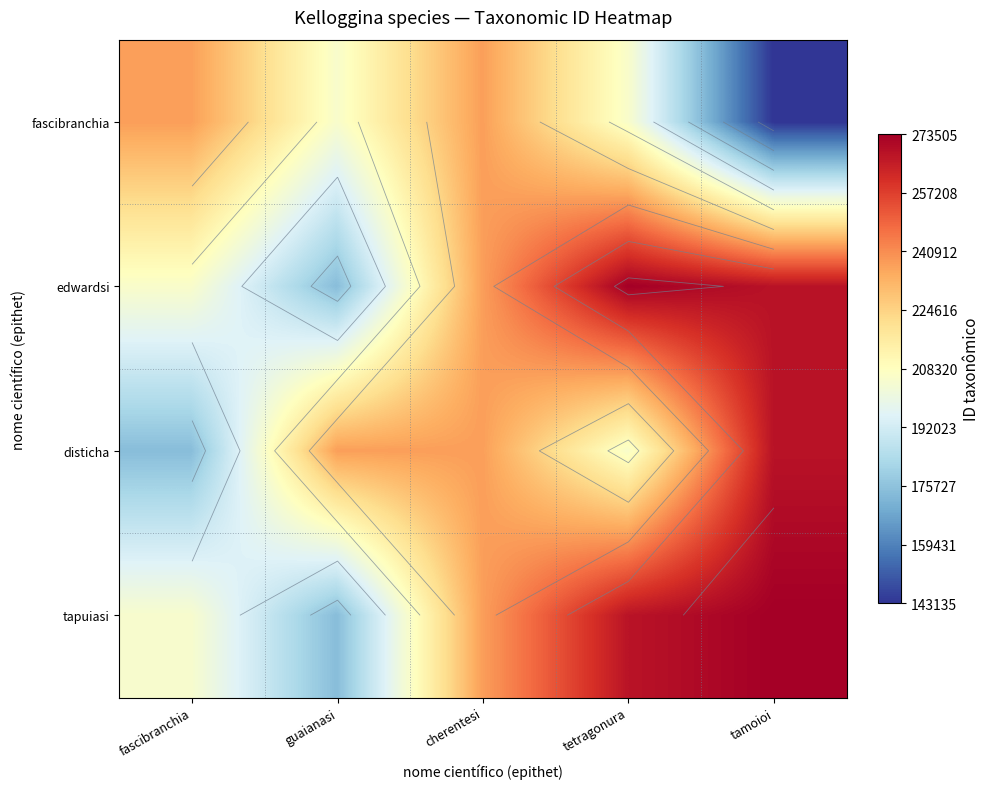

Is the value of tapuiasi at tetragonura greater than the value of edwardsi at tetragonura?

No